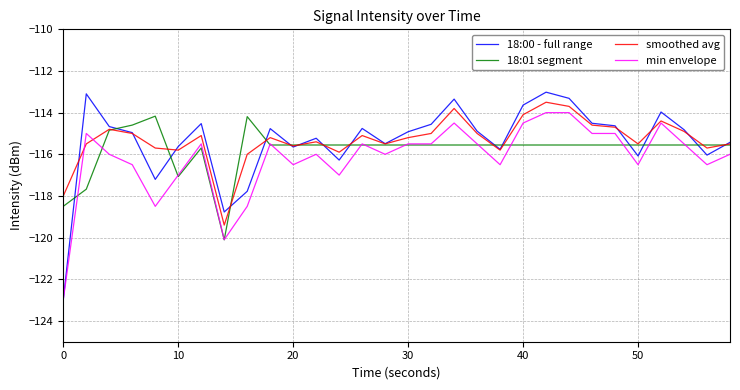

Which series has the widest spread of values?

18:00 - full range